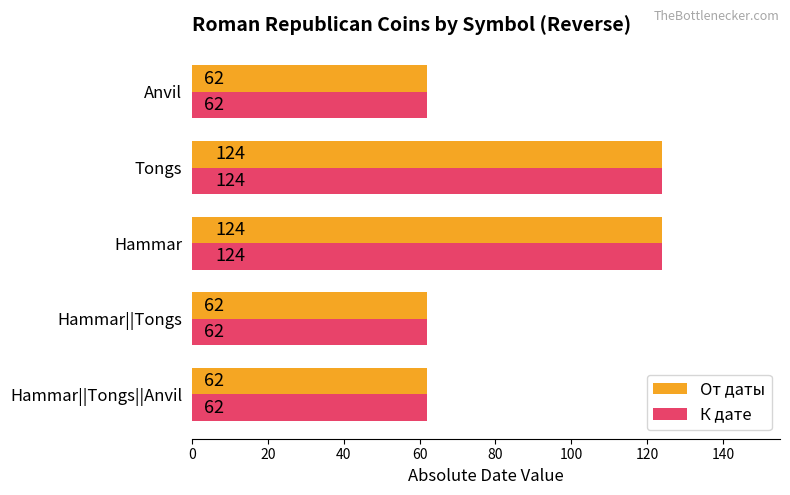

True or false: От даты has a value of 79 at Hammar.

False